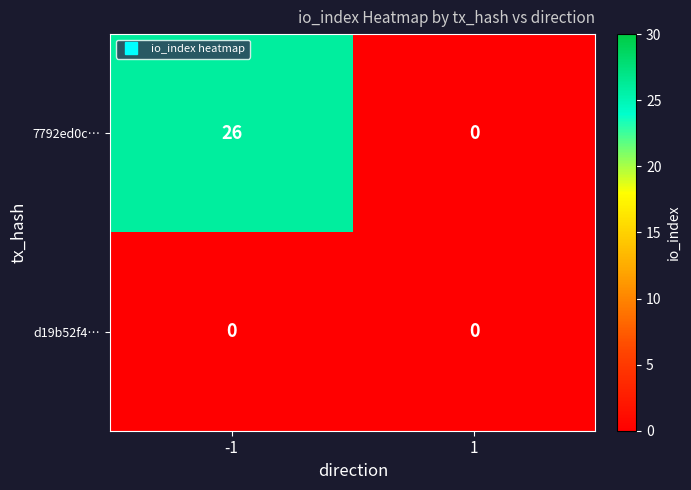

What is the difference between the highest and lowest values at -1?

26